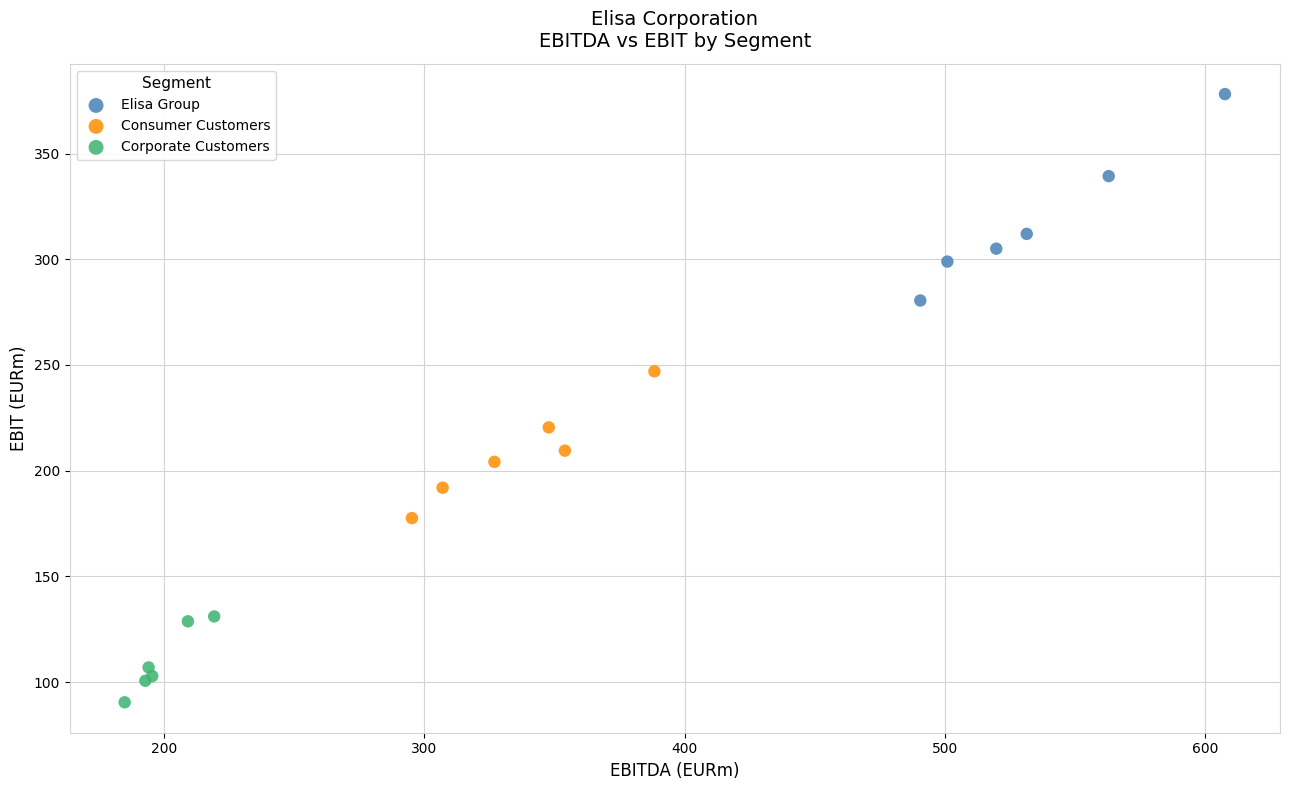

What are all the series names shown in the legend?

Elisa Group, Consumer Customers, Corporate Customers